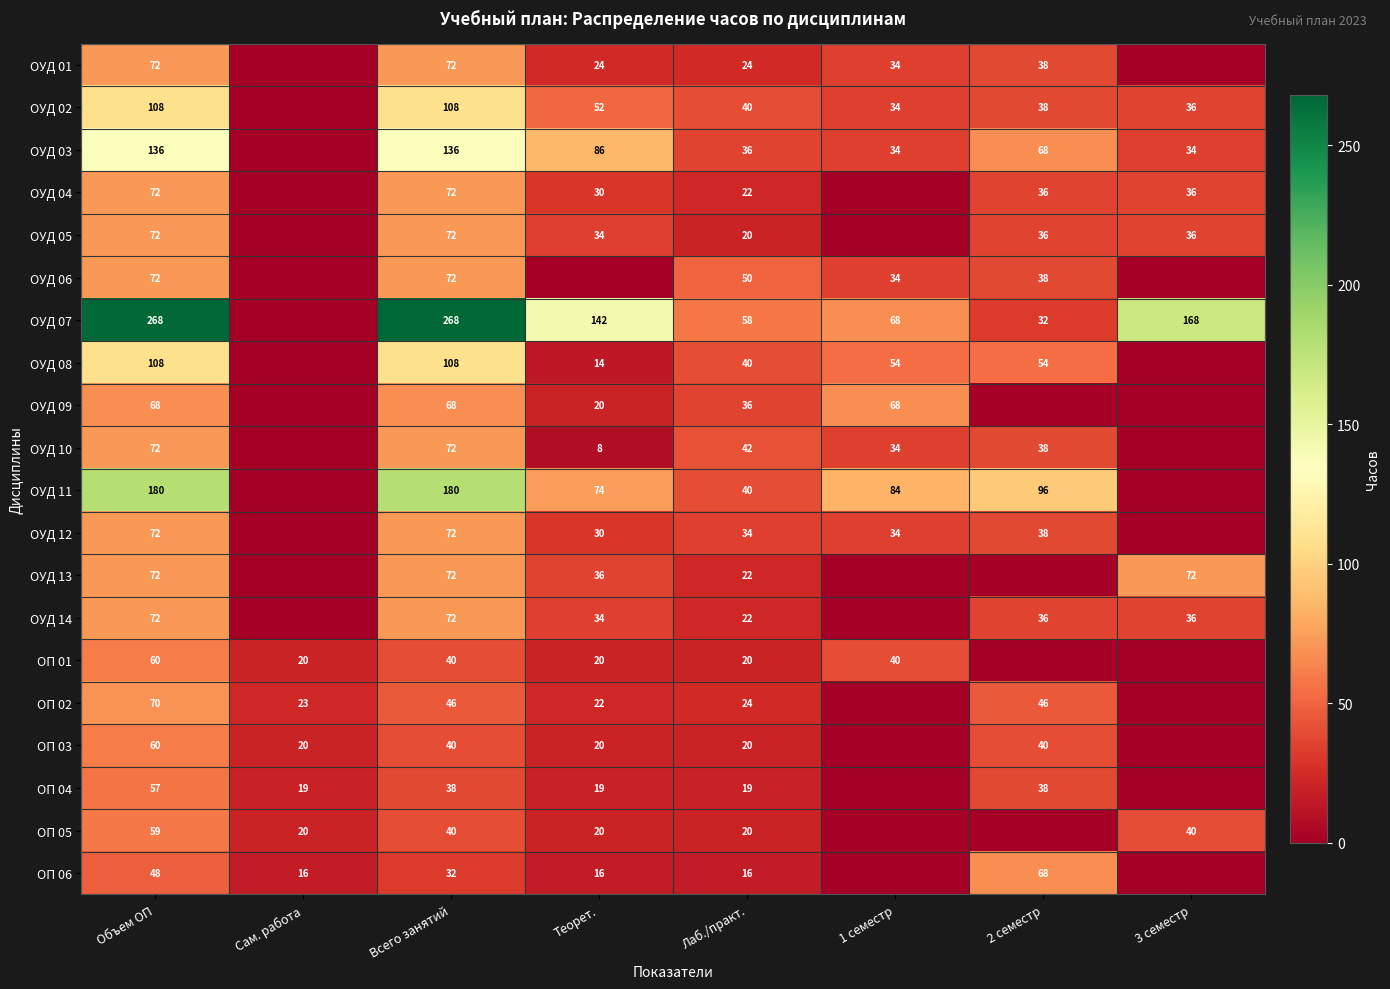

True or false: ОУД 13 has a value of 115 at Объем ОП.

False